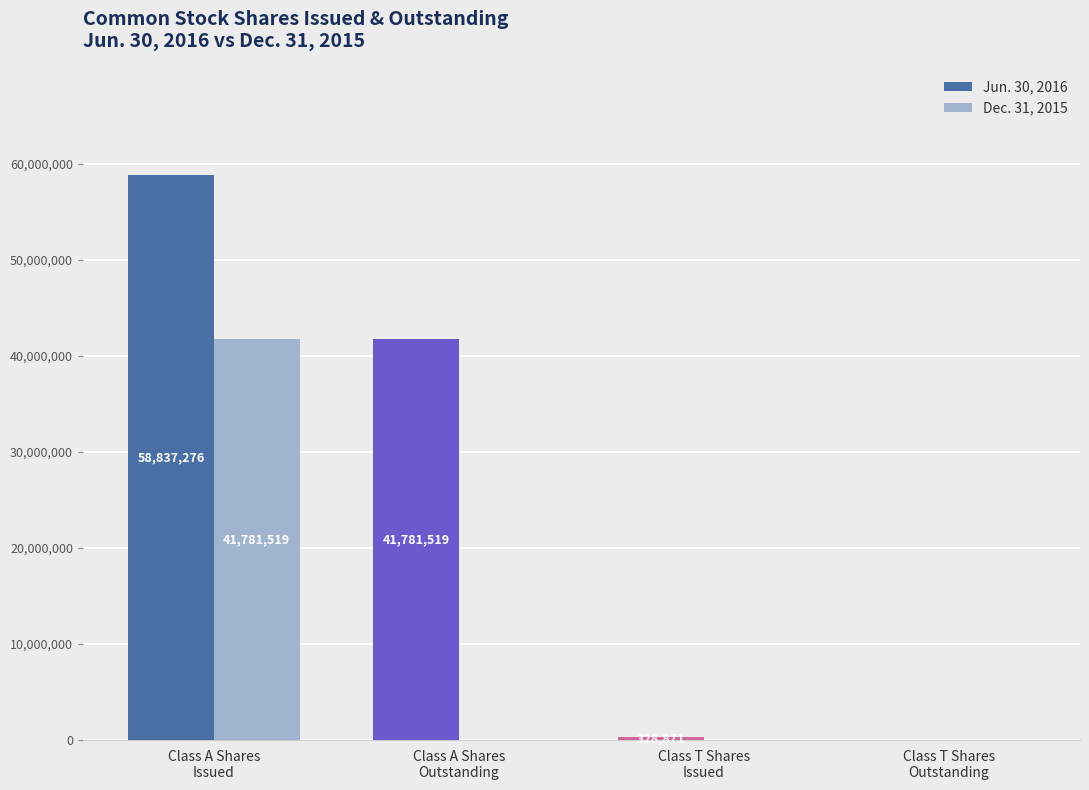

What is the total value across all series at Class T Shares
Issued?

328871